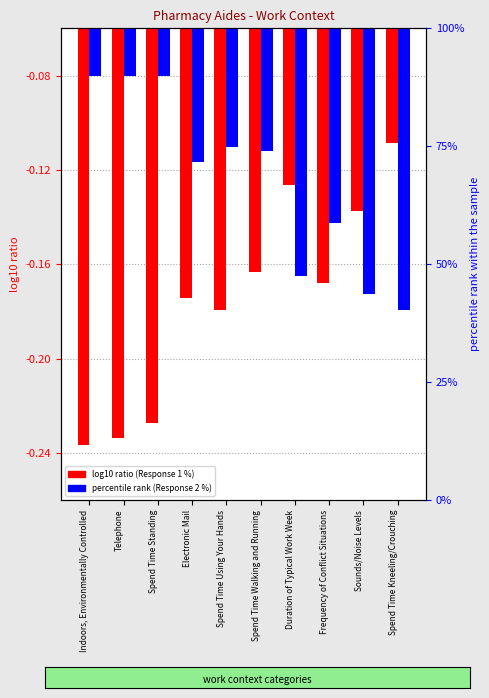

List the series in order of their peak value, highest first.

Response 2 Percentage, Response 1 Percentage